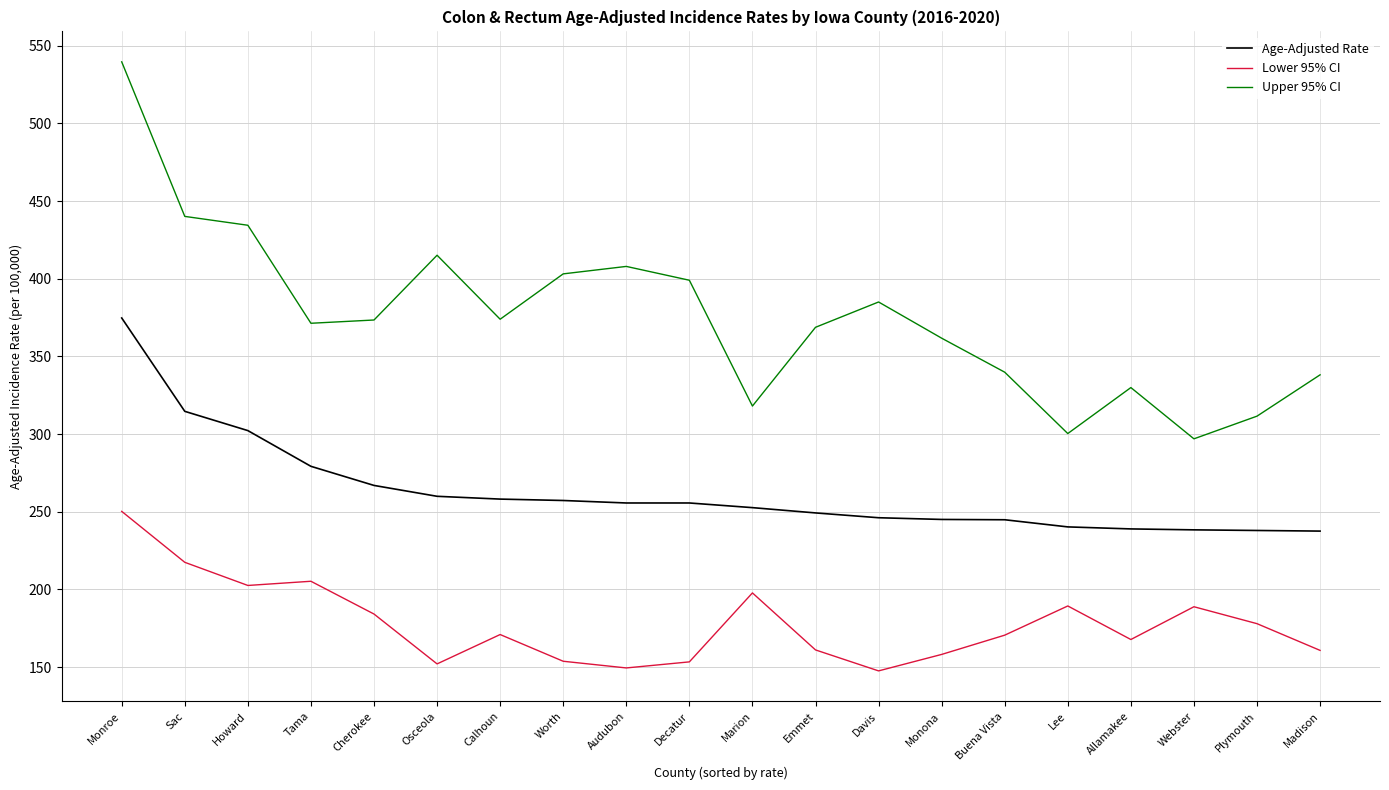

How many lines are shown in the chart?

3